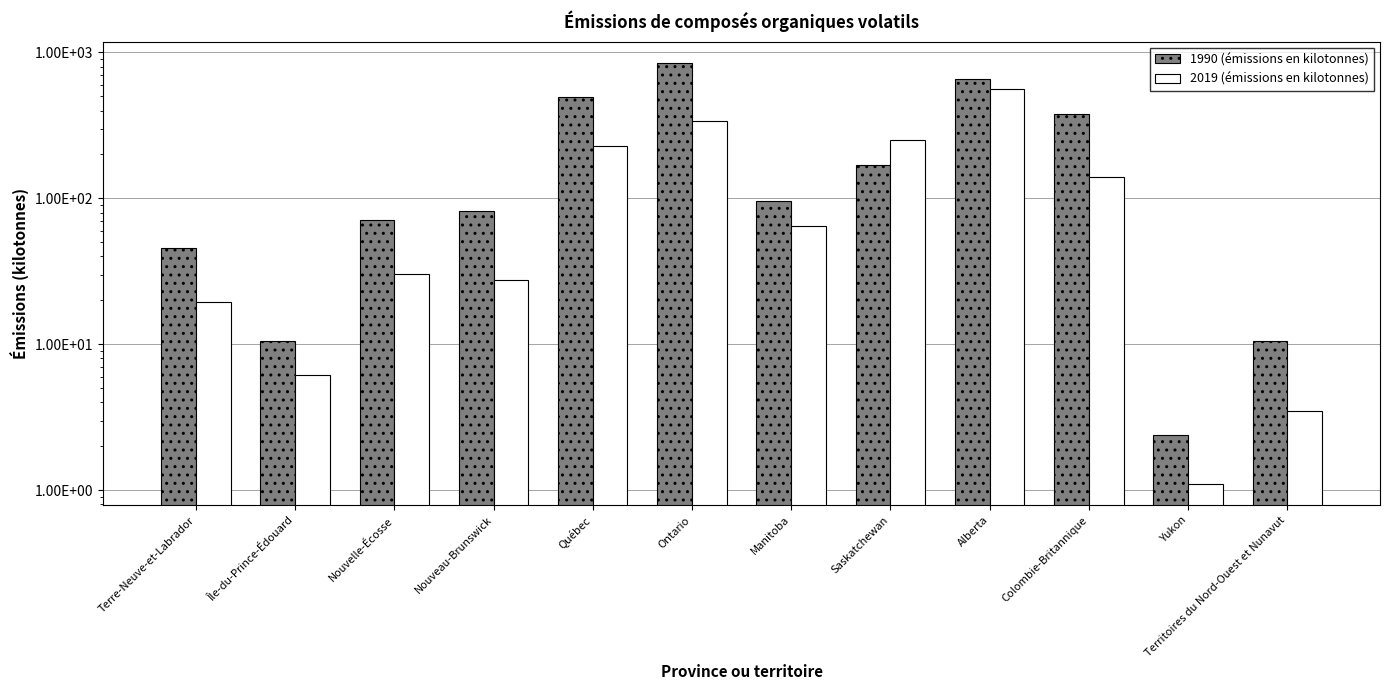

What are all the series names shown in the legend?

1990 (émissions en kilotonnes), 2019 (émissions en kilotonnes)